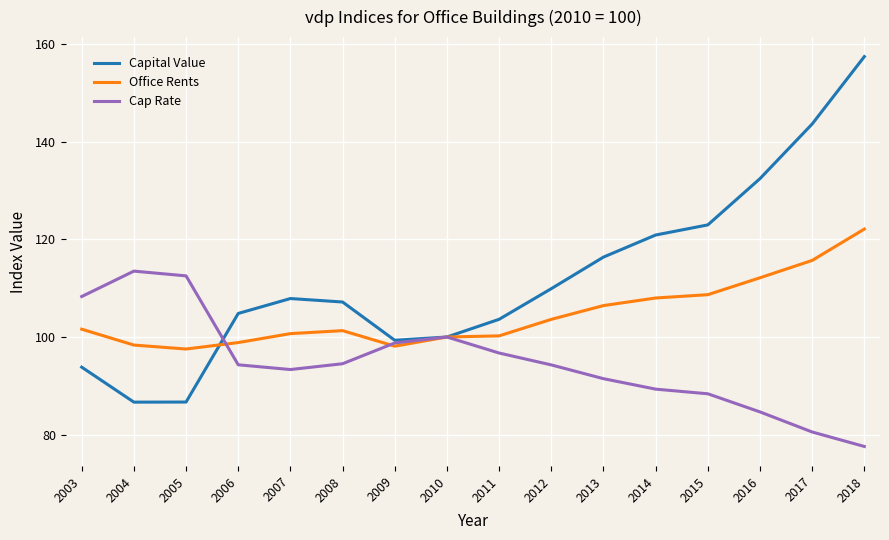

Which series has the widest spread of values?

Capital Value